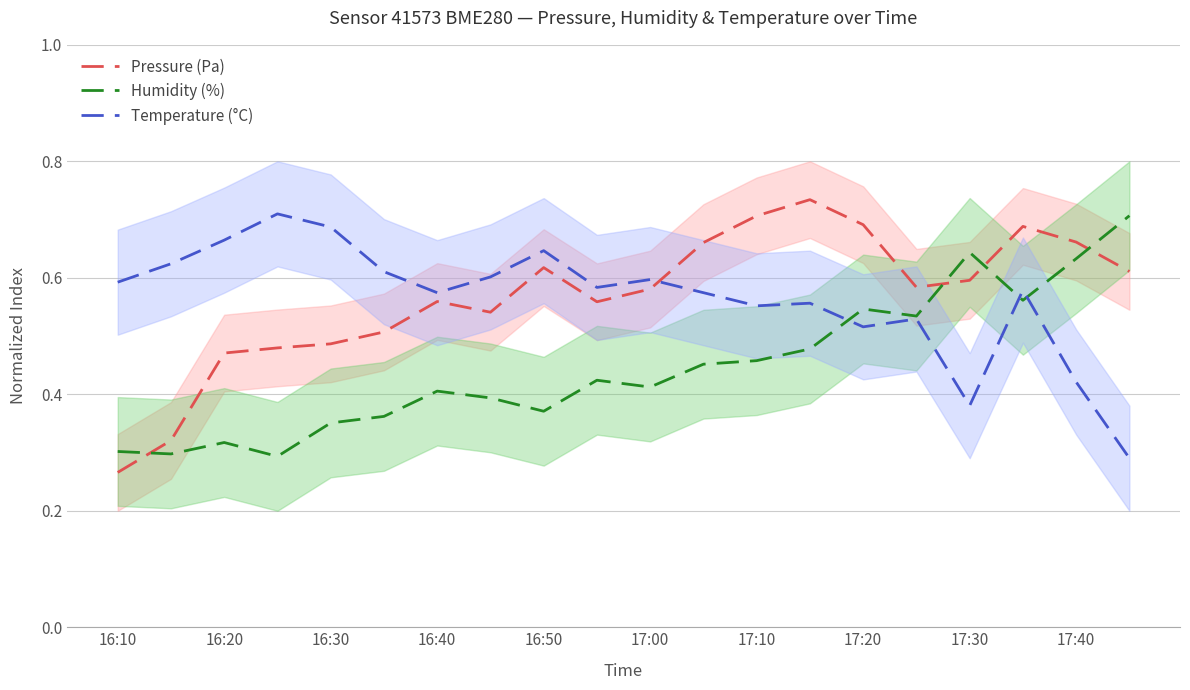

Which series has the largest total across all categories?

Pressure (Pa)